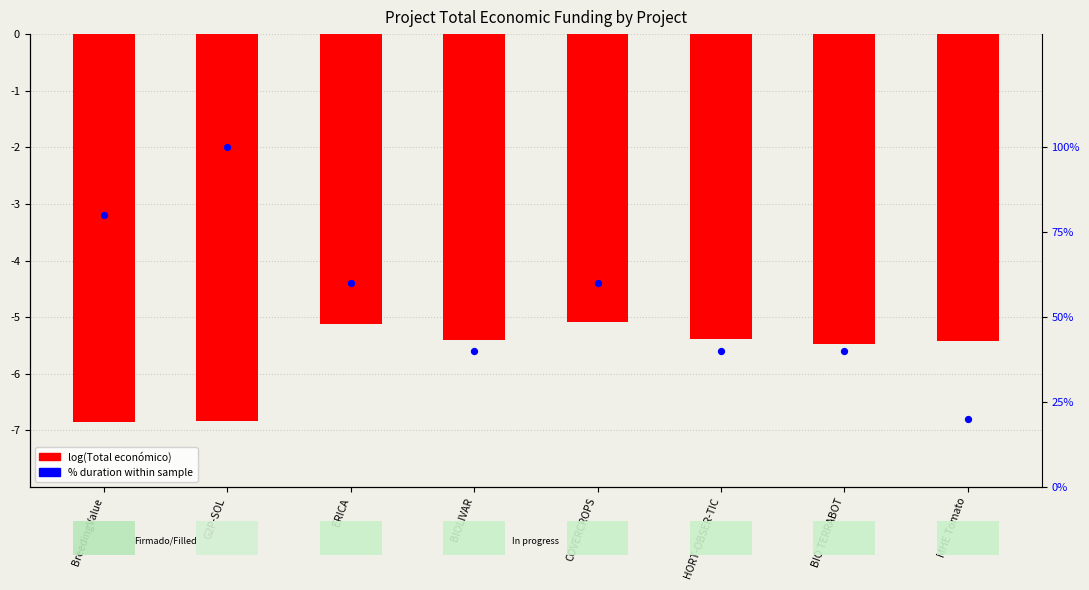

At which category is the sum across all series the highest?

G2P-SOL